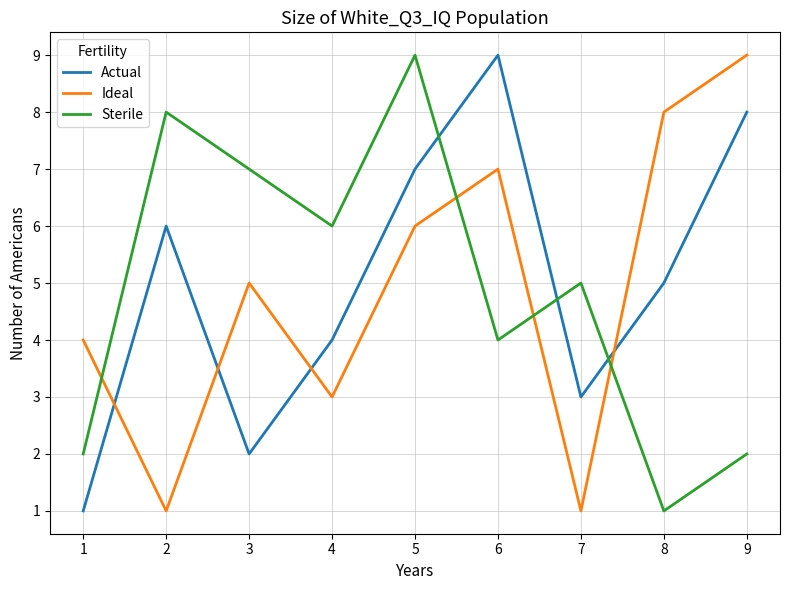

What is the difference between the maximum and minimum values in the Ideal series?

8